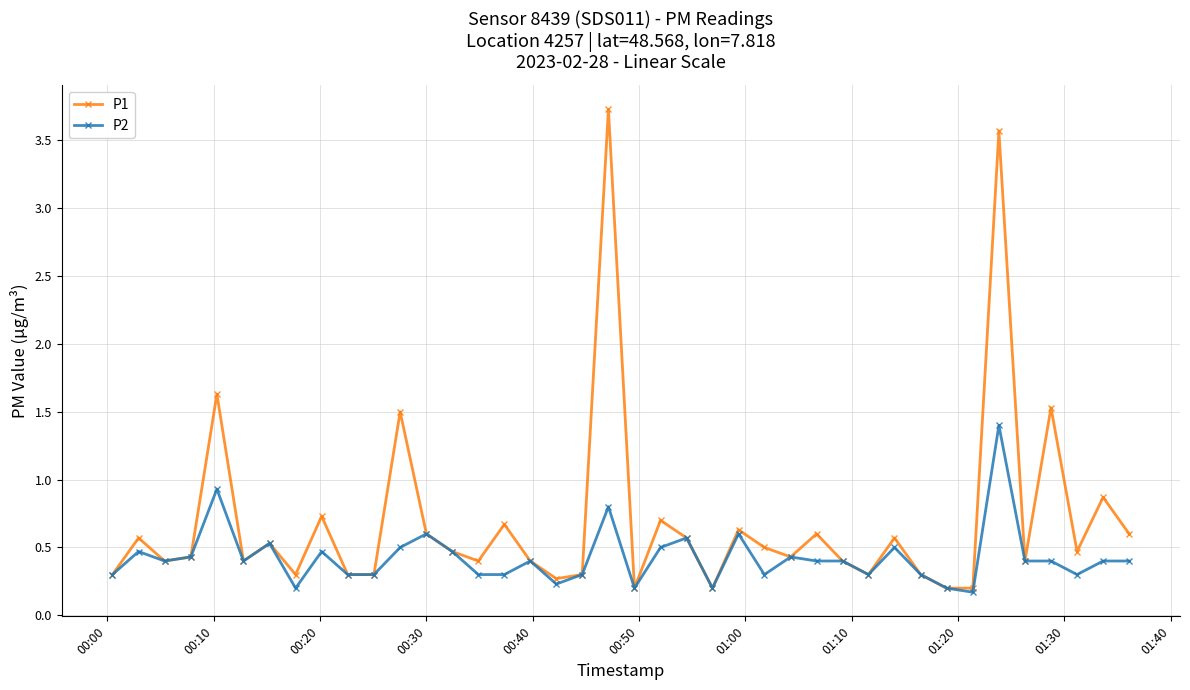

Reading left to right, extract all data points from this chart.

P1: 0.3	0.6	0.4	0.4	1.6	0.4	0.5	0.3	0.7	0.3	0.3	1.5	0.6	0.5	0.4	0.7	0.4	0.3	0.3	3.7	0.2	0.7	0.6	0.2	0.6	0.5	0.4	0.6	0.4	0.3	0.6	0.3	0.2	0.2	3.6	0.4	1.5	0.5	0.9	0.6
P2: 0.3	0.5	0.4	0.4	0.9	0.4	0.5	0.2	0.5	0.3	0.3	0.5	0.6	0.5	0.3	0.3	0.4	0.2	0.3	0.8	0.2	0.5	0.6	0.2	0.6	0.3	0.4	0.4	0.4	0.3	0.5	0.3	0.2	0.2	1.4	0.4	0.4	0.3	0.4	0.4